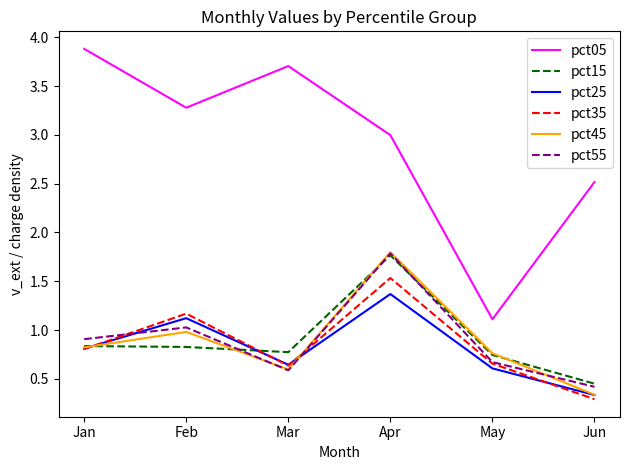

True or false: pct05 has a value of 6.6 at Mar.

False